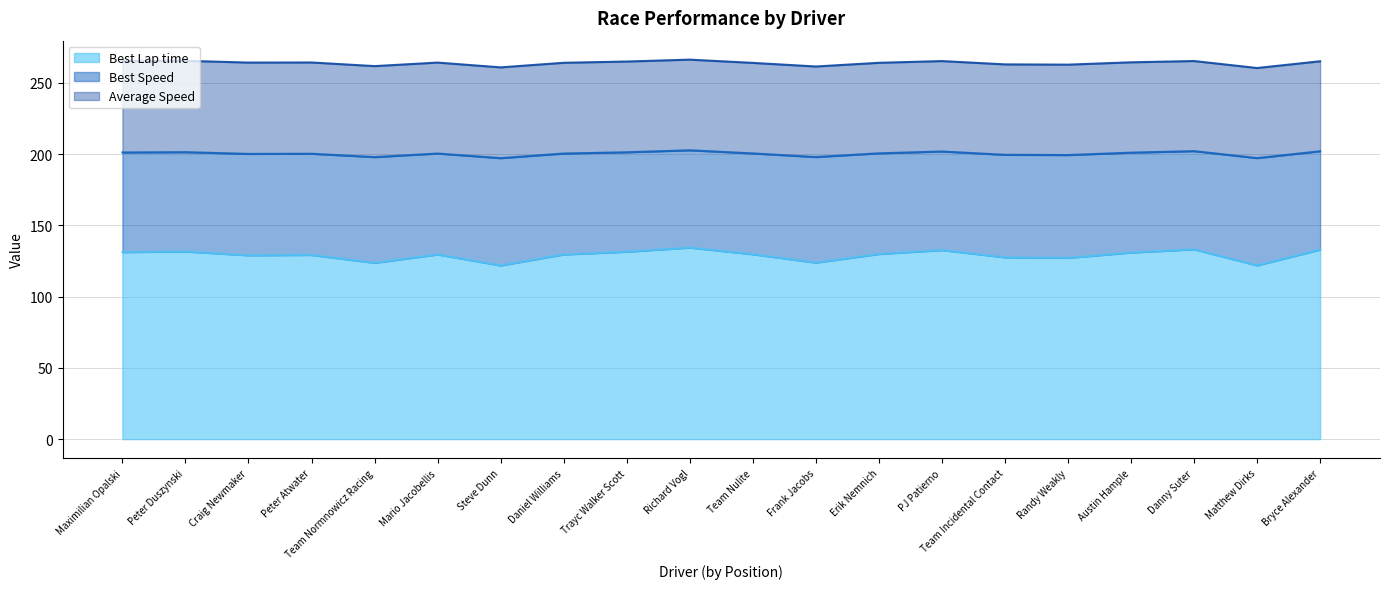

What is the difference between the Best Speed values at Randy Weakly and Team Incidental Contact?

0.2